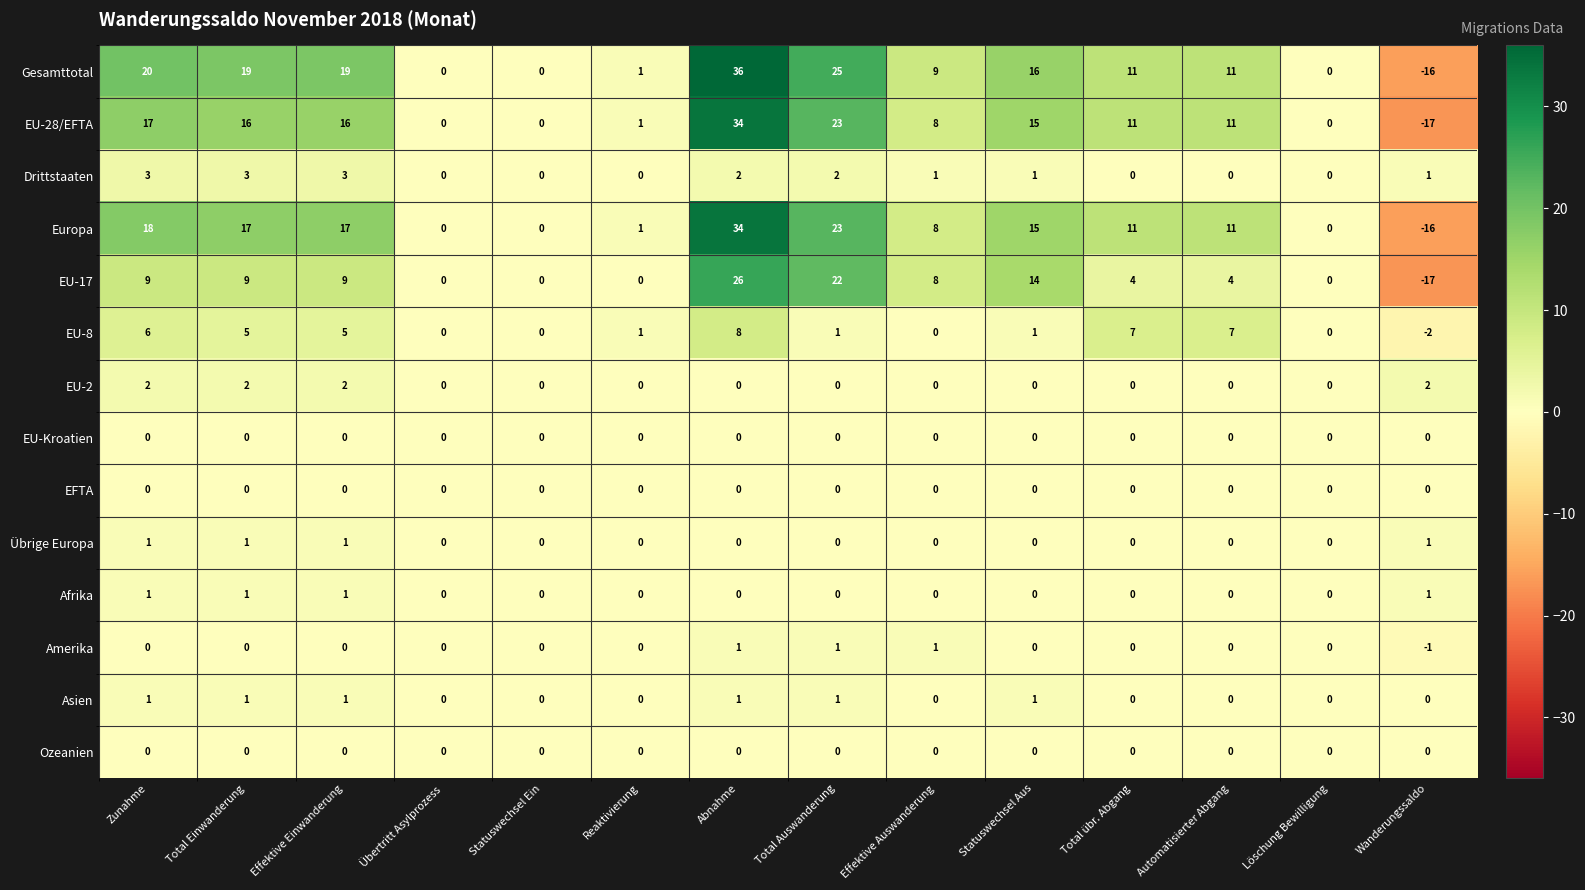

How many Afrika values are between 0 and 1?

14